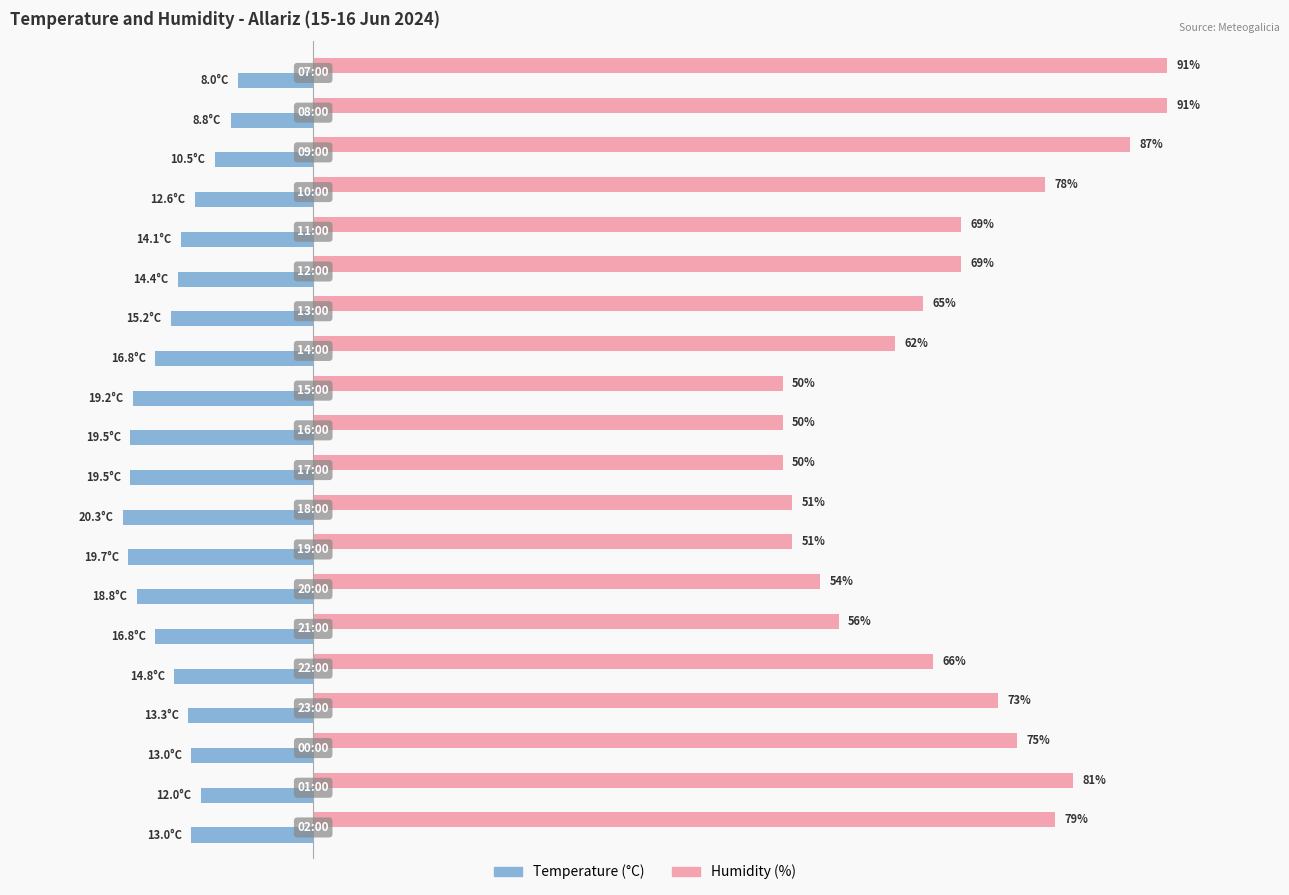

List the series in order of their peak value, lowest first.

Temperature (°C), Humidity (%)